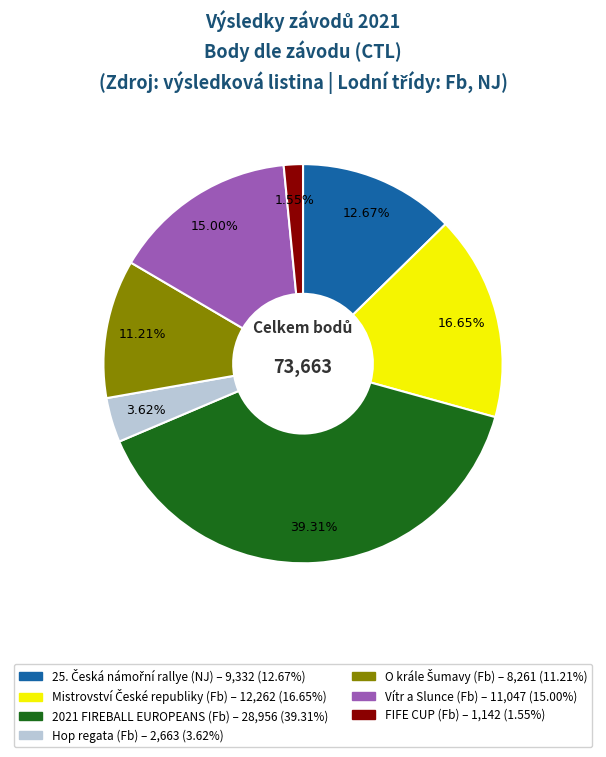

Is there a majority slice in this chart?

No